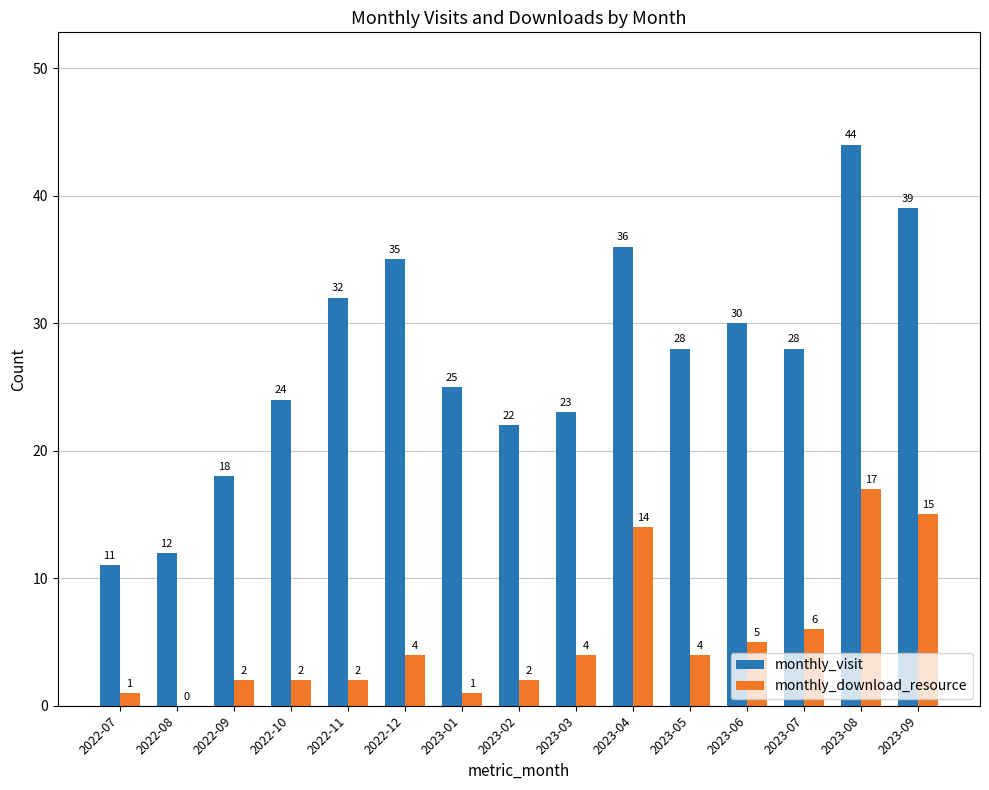

Is it true that monthly_visit equals 28 at 2023-05?

True